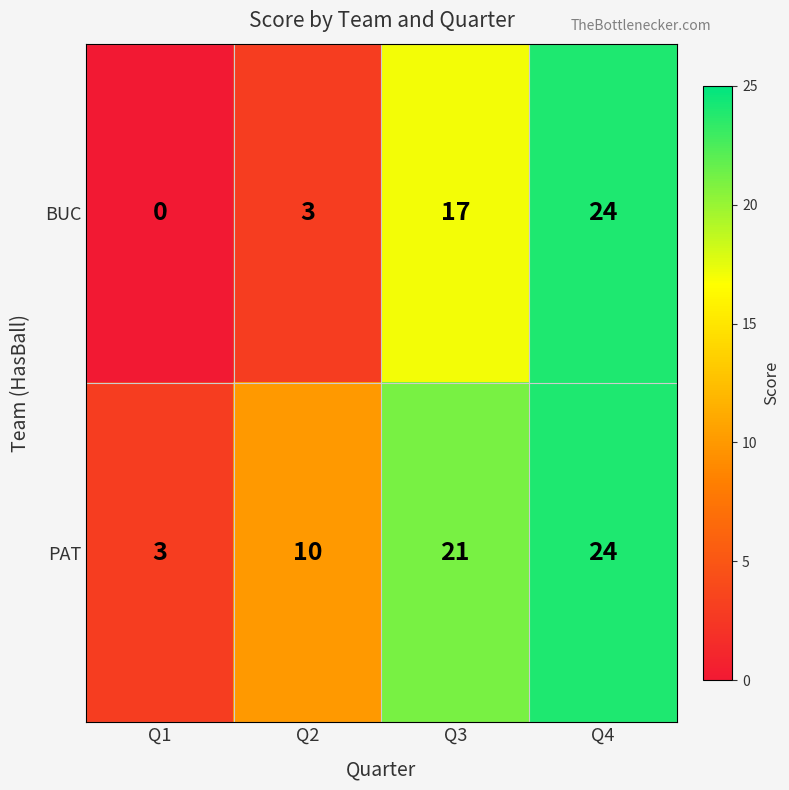

What is the maximum value shown in the chart?

24